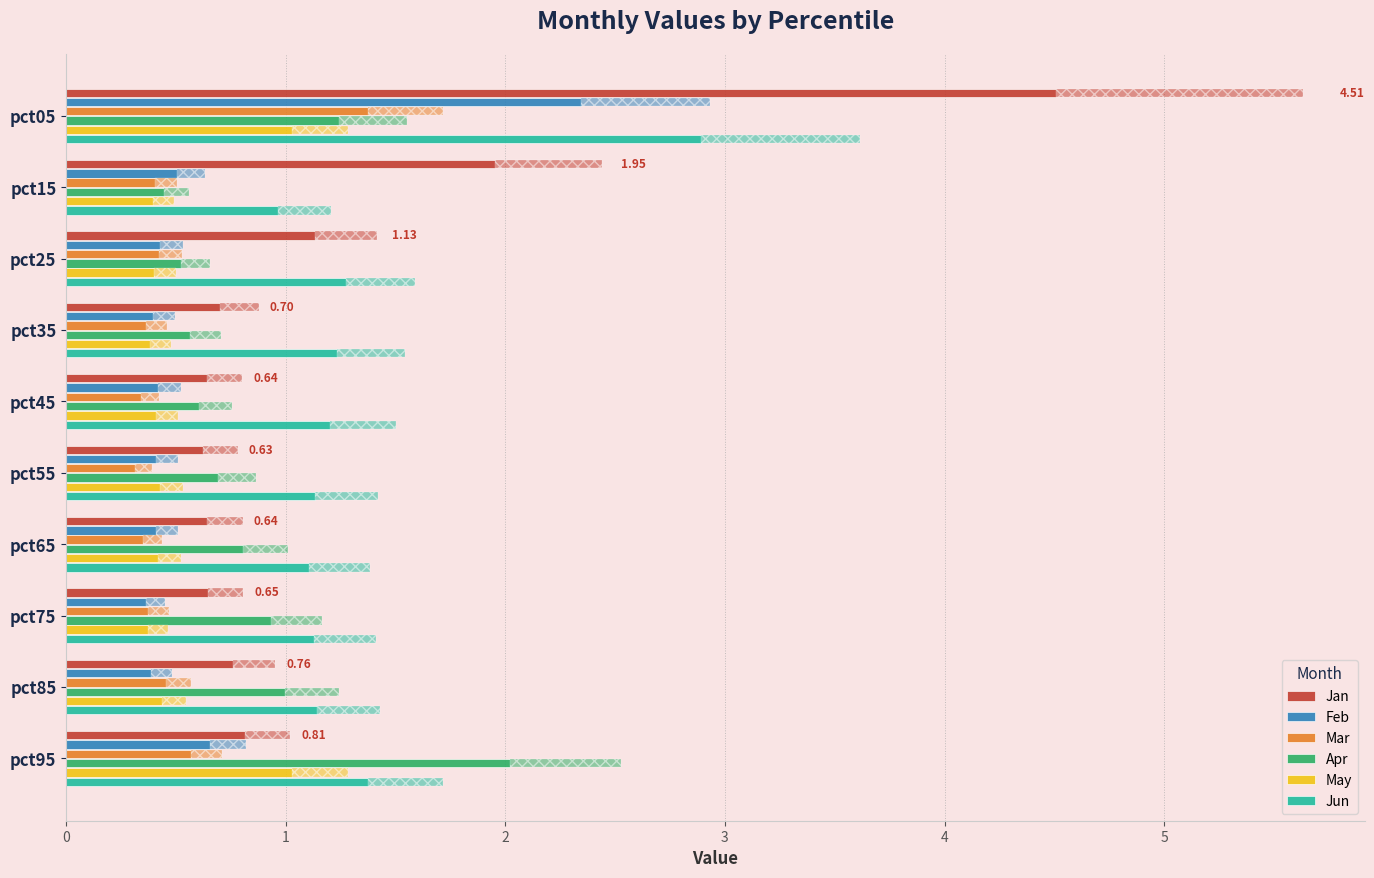

What is the highest value of the May series?

1.0